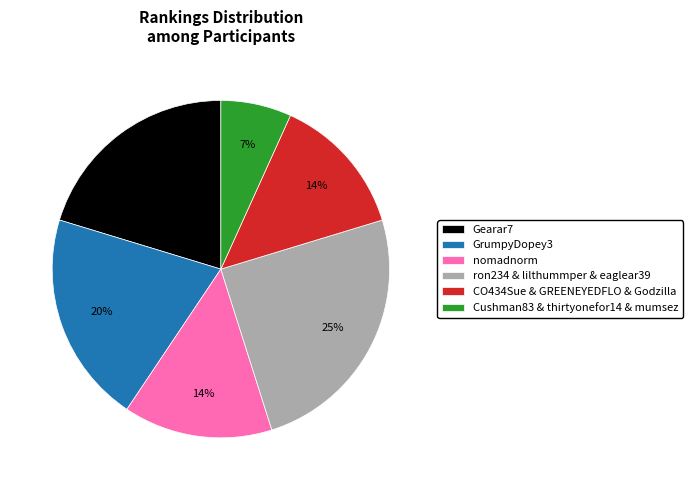

What percentage is the ron234 & lilthummper & eaglear39 slice, to the nearest percent?

25%